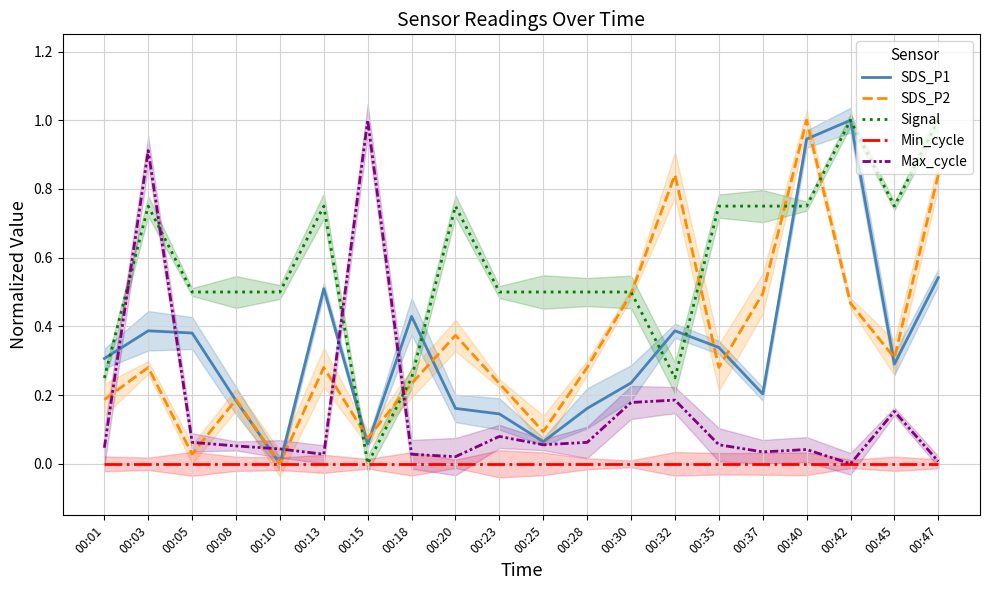

List the series in order of their peak value, highest first.

SDS_P1, SDS_P2, Signal, Max_cycle, Min_cycle